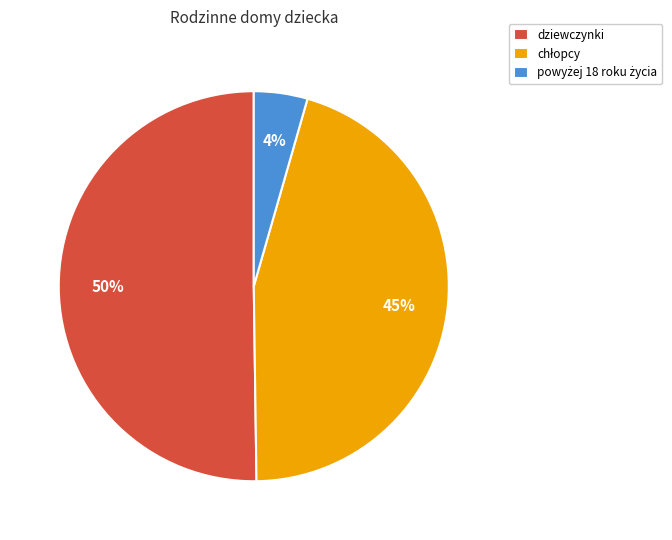

Does any single category account for the majority?

Yes